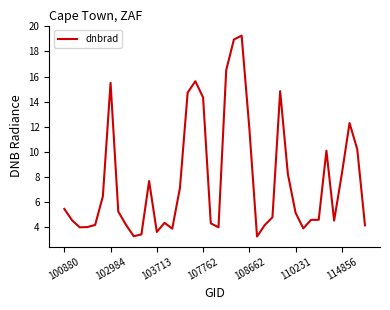

What is the difference between the maximum and minimum values?

16.0